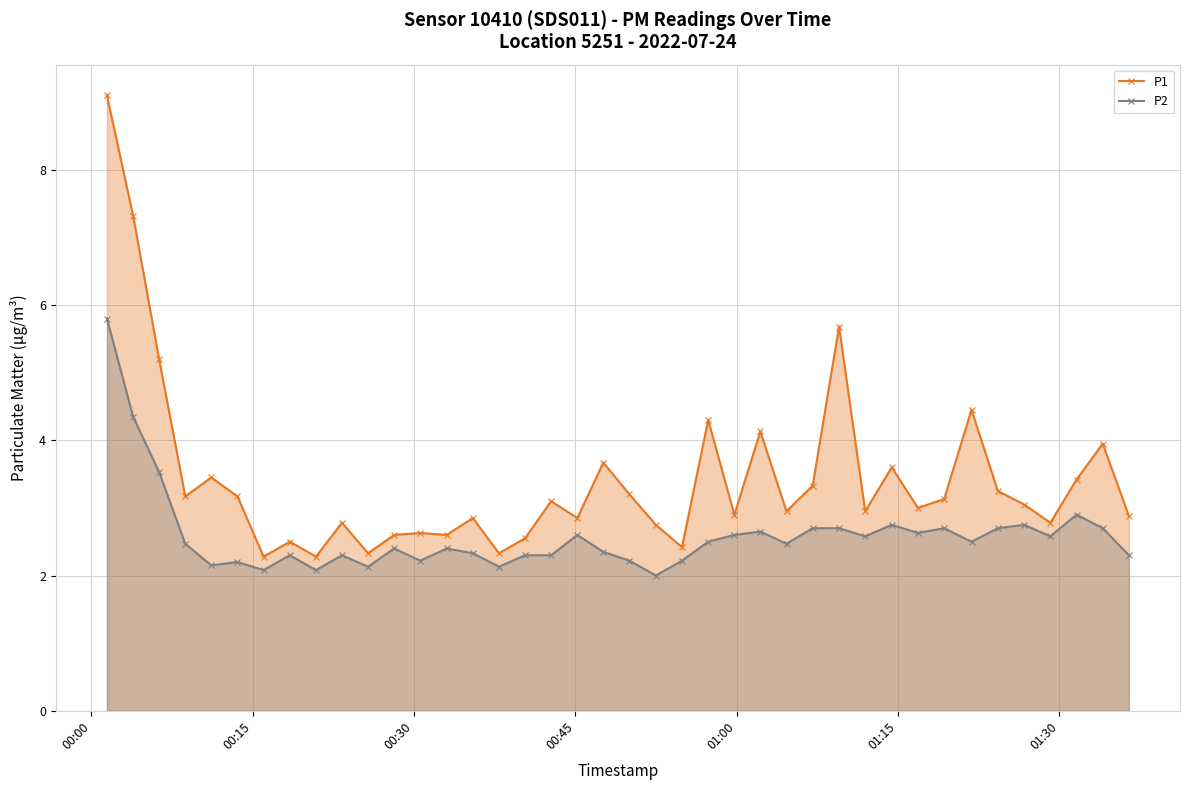

How many interior local valleys does the P1 series have?

13